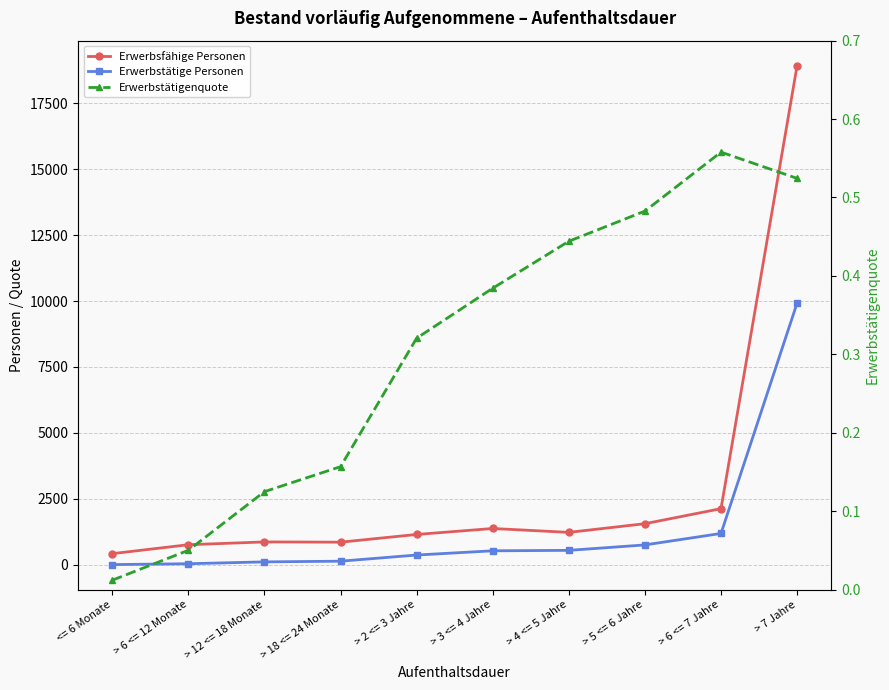

What position from the left is > 3 <= 4 Jahre?

6